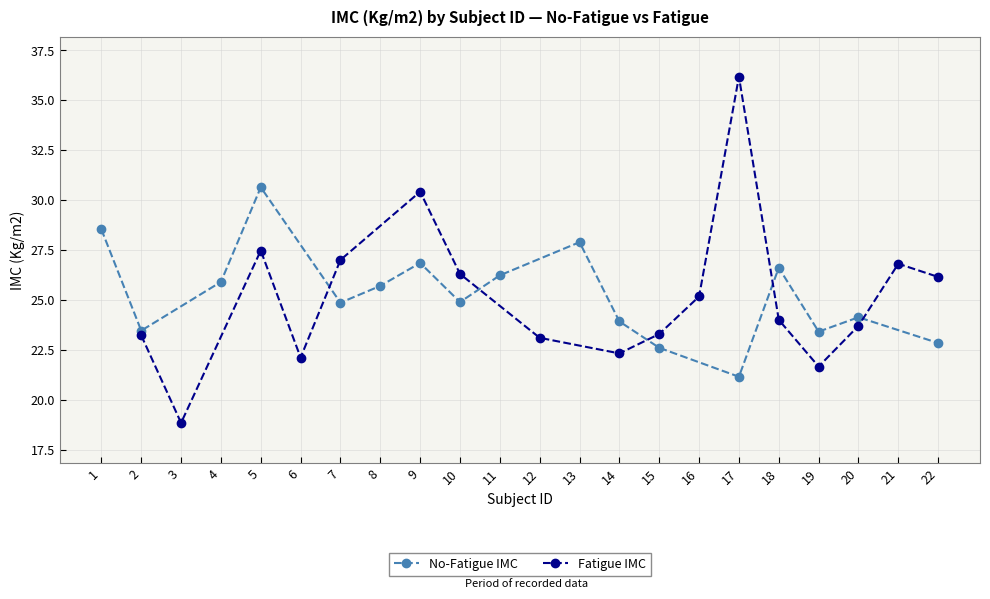

List the series in order of their peak value, highest first.

Fatigue IMC, No-Fatigue IMC